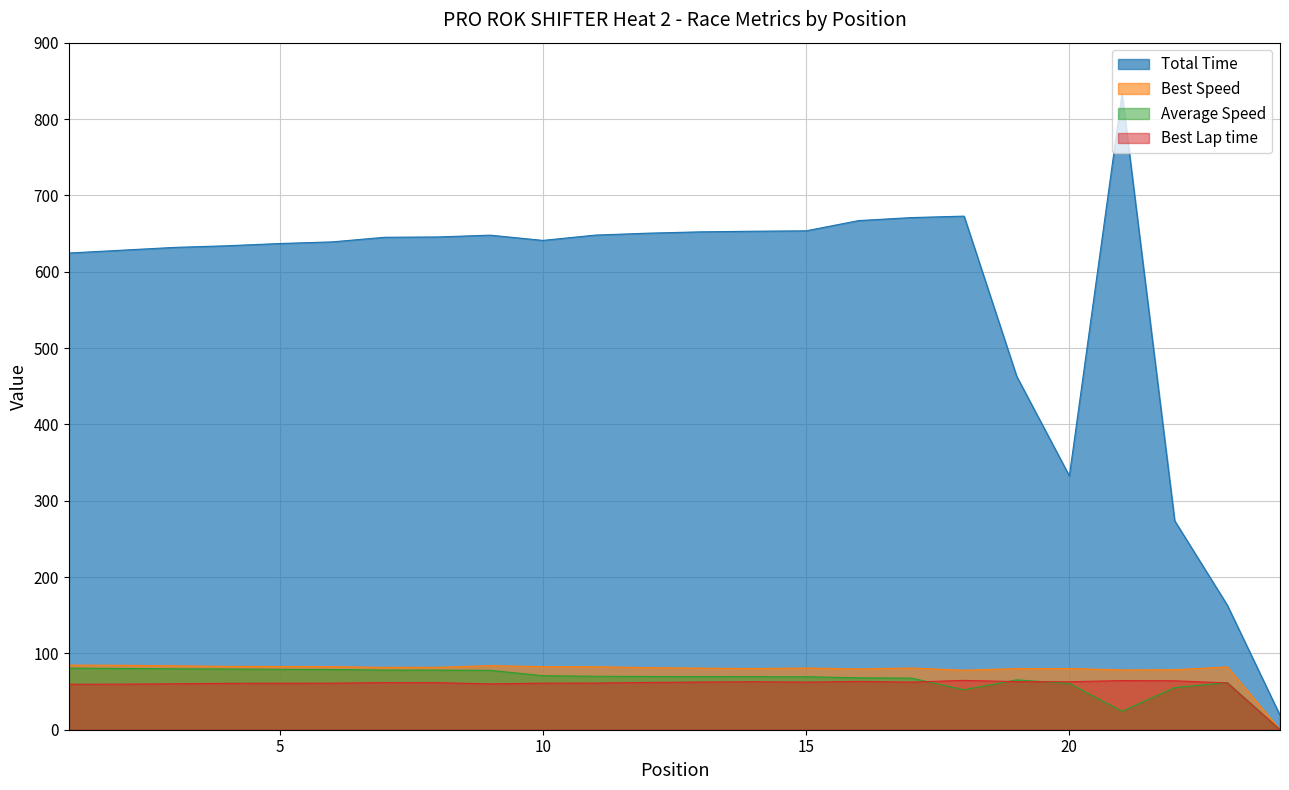

True or false: Average Speed and Best Speed cross at least once.

False